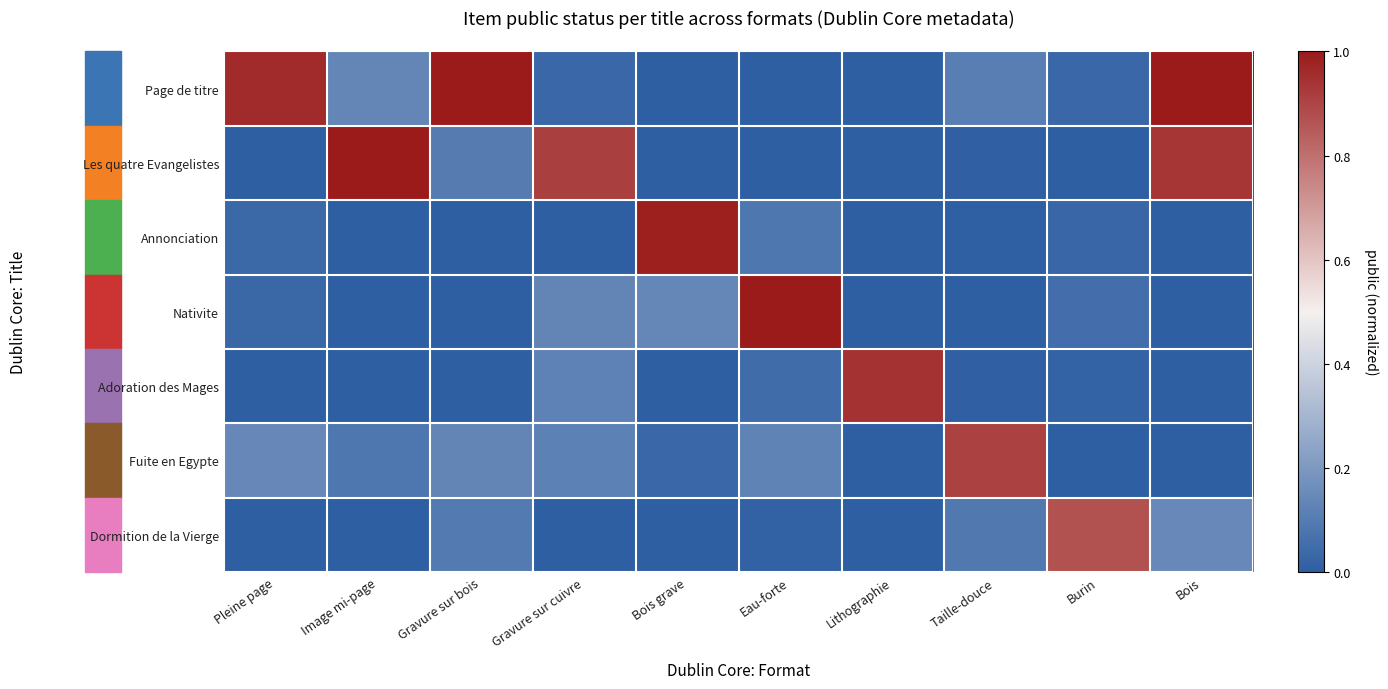

Reading left to right, list all the values displayed in this chart.

Page de titre: Pleine page=1.0	Image mi-page=0.1	Gravure sur bois=1.0	Gravure sur cuivre=0.0	Bois grave=0.0	Eau-forte=0.0	Lithographie=0.0	Taille-douce=0.1	Burin=0.0	Bois=1.0
Les quatre Evangelistes: Pleine page=0.0	Image mi-page=1.0	Gravure sur bois=0.1	Gravure sur cuivre=0.9	Bois grave=0.0	Eau-forte=0.0	Lithographie=0.0	Taille-douce=0.0	Burin=0.0	Bois=0.9
Annonciation: Pleine page=0.0	Image mi-page=0.0	Gravure sur bois=0.0	Gravure sur cuivre=0.0	Bois grave=1.0	Eau-forte=0.1	Lithographie=0.0	Taille-douce=0.0	Burin=0.0	Bois=0.0
Nativite: Pleine page=0.0	Image mi-page=0.0	Gravure sur bois=0.0	Gravure sur cuivre=0.1	Bois grave=0.1	Eau-forte=1.0	Lithographie=0.0	Taille-douce=0.0	Burin=0.1	Bois=0.0
Adoration des Mages: Pleine page=0.0	Image mi-page=0.0	Gravure sur bois=0.0	Gravure sur cuivre=0.1	Bois grave=0.0	Eau-forte=0.0	Lithographie=0.9	Taille-douce=0.0	Burin=0.0	Bois=0.0
Fuite en Egypte: Pleine page=0.1	Image mi-page=0.1	Gravure sur bois=0.1	Gravure sur cuivre=0.1	Bois grave=0.0	Eau-forte=0.1	Lithographie=0.0	Taille-douce=0.9	Burin=0.0	Bois=0.0
Dormition de la Vierge: Pleine page=0.0	Image mi-page=0.0	Gravure sur bois=0.1	Gravure sur cuivre=0.0	Bois grave=0.0	Eau-forte=0.0	Lithographie=0.0	Taille-douce=0.1	Burin=0.9	Bois=0.1